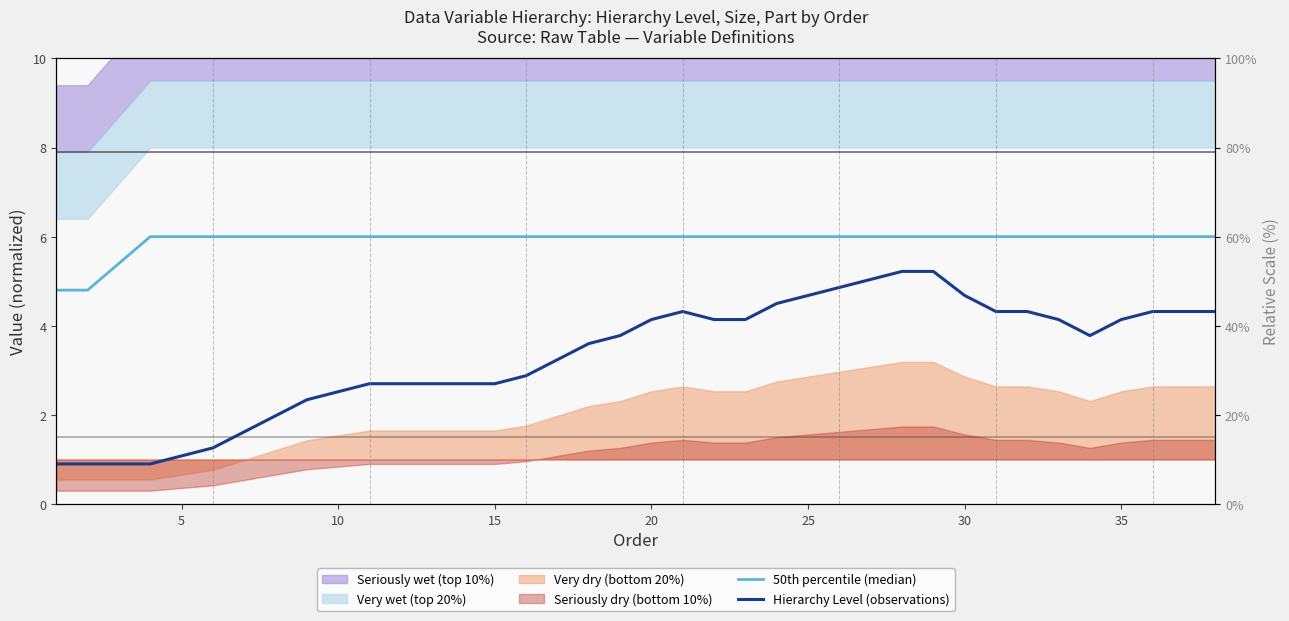

Reading left to right, list all the values displayed in this chart.

50th percentile (median): 4.8	4.8	5.4	6.0	6.0	6.0	6.0	6.0	6.0	6.0	6.0	6.0	6.0	6.0	6.0	6.0	6.0	6.0	6.0	6.0	6.0	6.0	6.0	6.0	6.0	6.0	6.0	6.0	6.0	6.0	6.0	6.0	6.0	6.0	6.0	6.0	6.0	6.0
Hierarchy Level (observations): 0.9	0.9	0.9	0.9	1.1	1.3	1.6	2.0	2.3	2.5	2.7	2.7	2.7	2.7	2.7	2.9	3.2	3.6	3.8	4.1	4.3	4.1	4.1	4.5	4.7	4.9	5.0	5.2	5.2	4.7	4.3	4.3	4.1	3.8	4.1	4.3	4.3	4.3